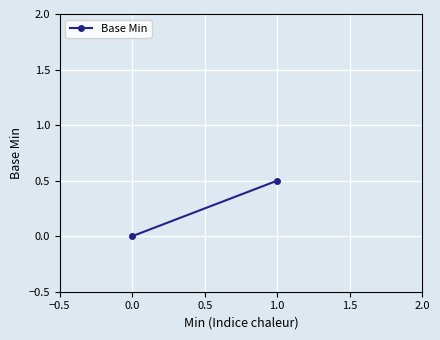

What position from the left is 0.0?

2